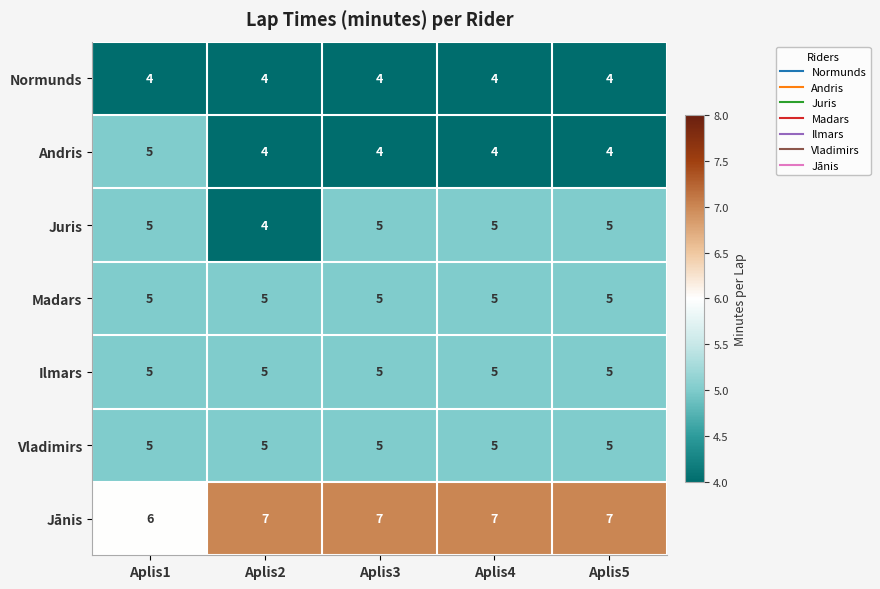

At how many categories does at least one series exceed 4?

5